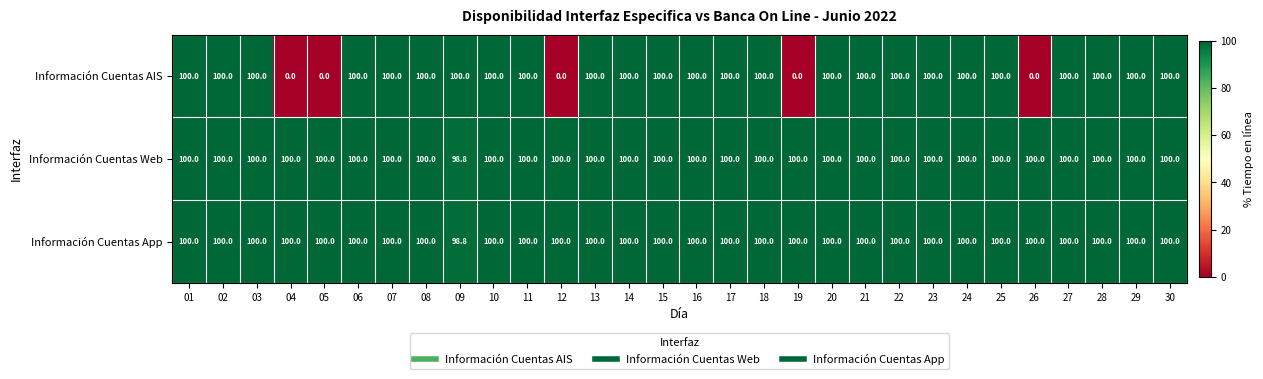

What is the sum of the Información Cuentas AIS values at 29 and 17?

200.0